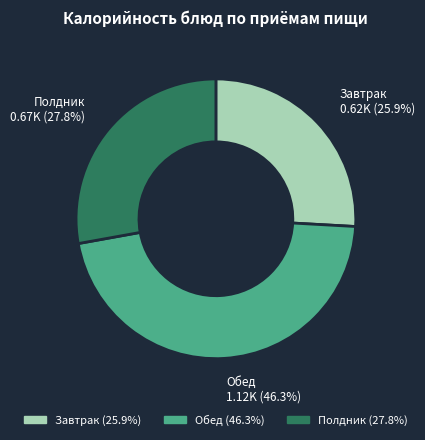

How many slices are in this pie chart?

3